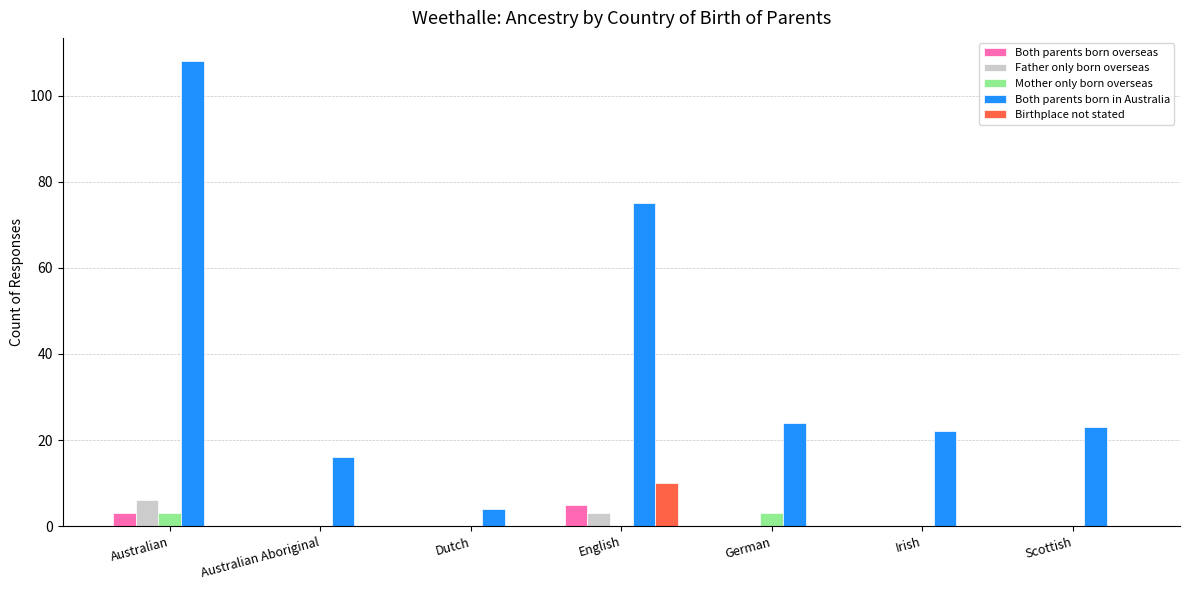

Reading left to right, list all the values displayed in this chart.

Both parents born overseas: 3	0	0	5	0	0	0
Father only born overseas: 6	0	0	3	0	0	0
Mother only born overseas: 3	0	0	0	3	0	0
Both parents born in Australia: 108	16	4	75	24	22	23
Birthplace not stated: 0	0	0	10	0	0	0